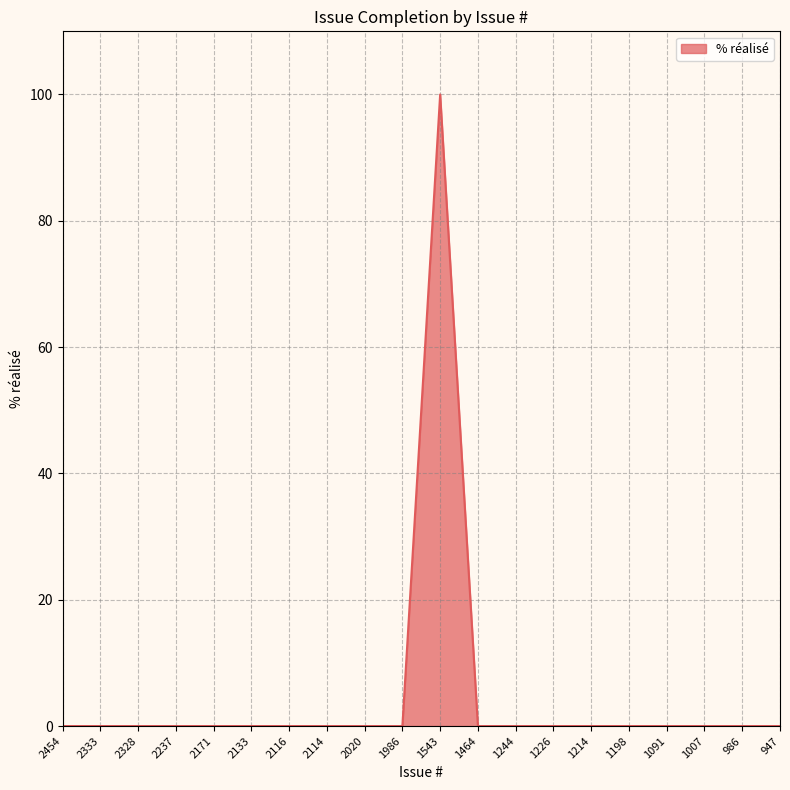

Does the chart have visible grid lines?

Yes